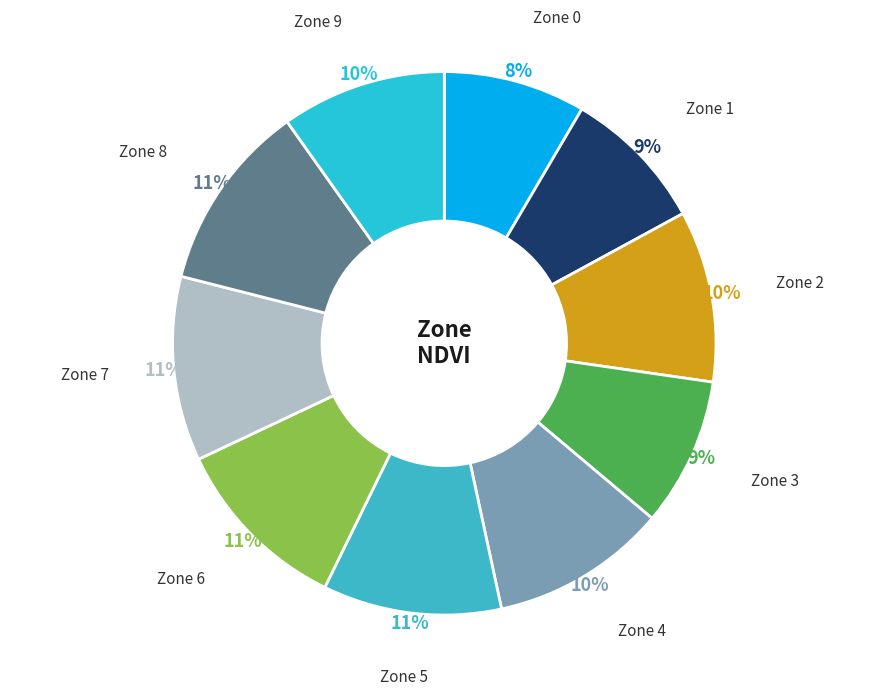

Does any single category account for the majority?

No